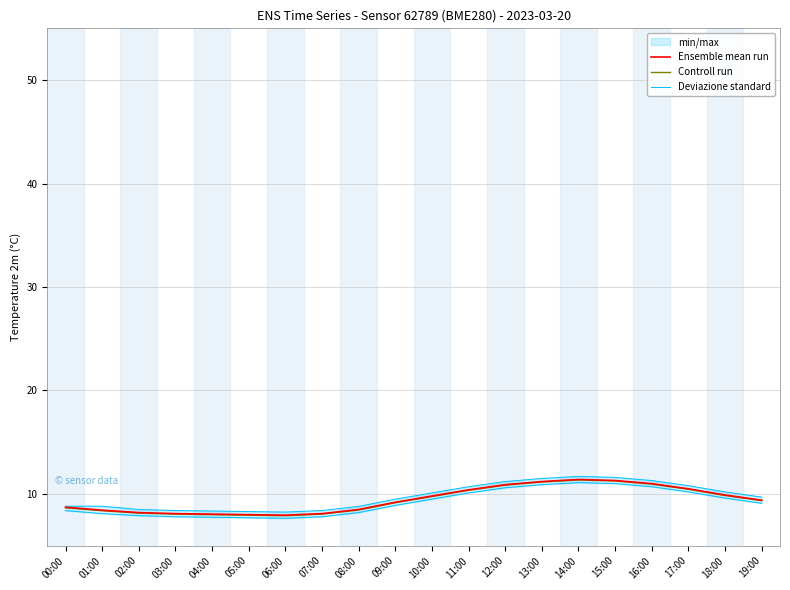

Between 15:00 and 18:00, which series saw the biggest shift?

Ensemble mean run